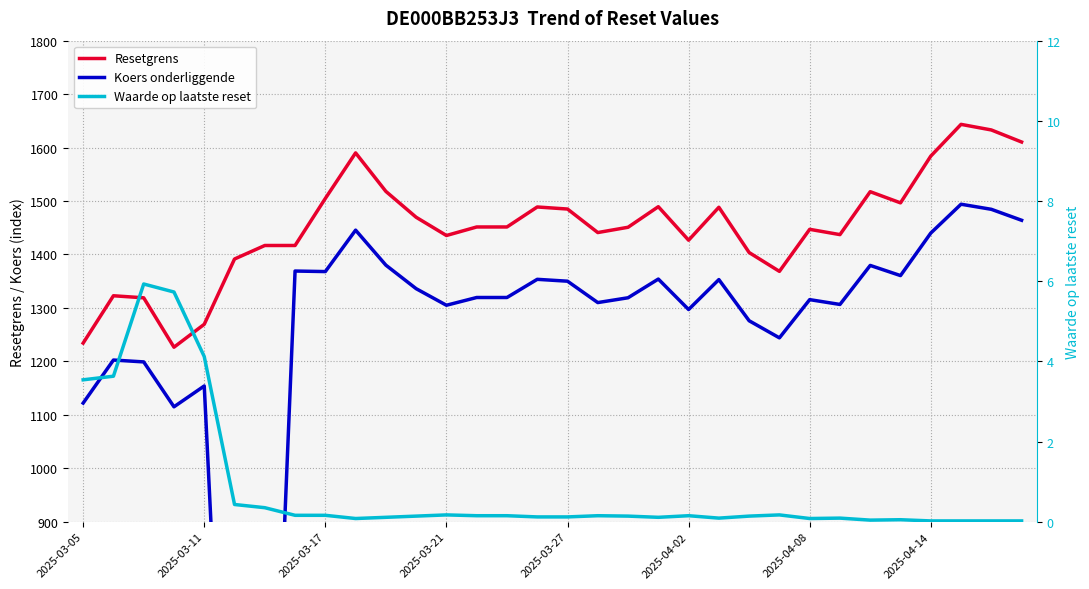

What is the difference between the maximum and minimum values in the Waarde op laatste reset series?

5.9